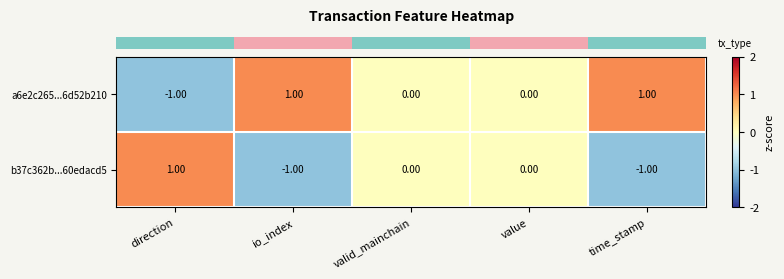

At which label does b37c362b...60edacd5 first exceed 0?

direction